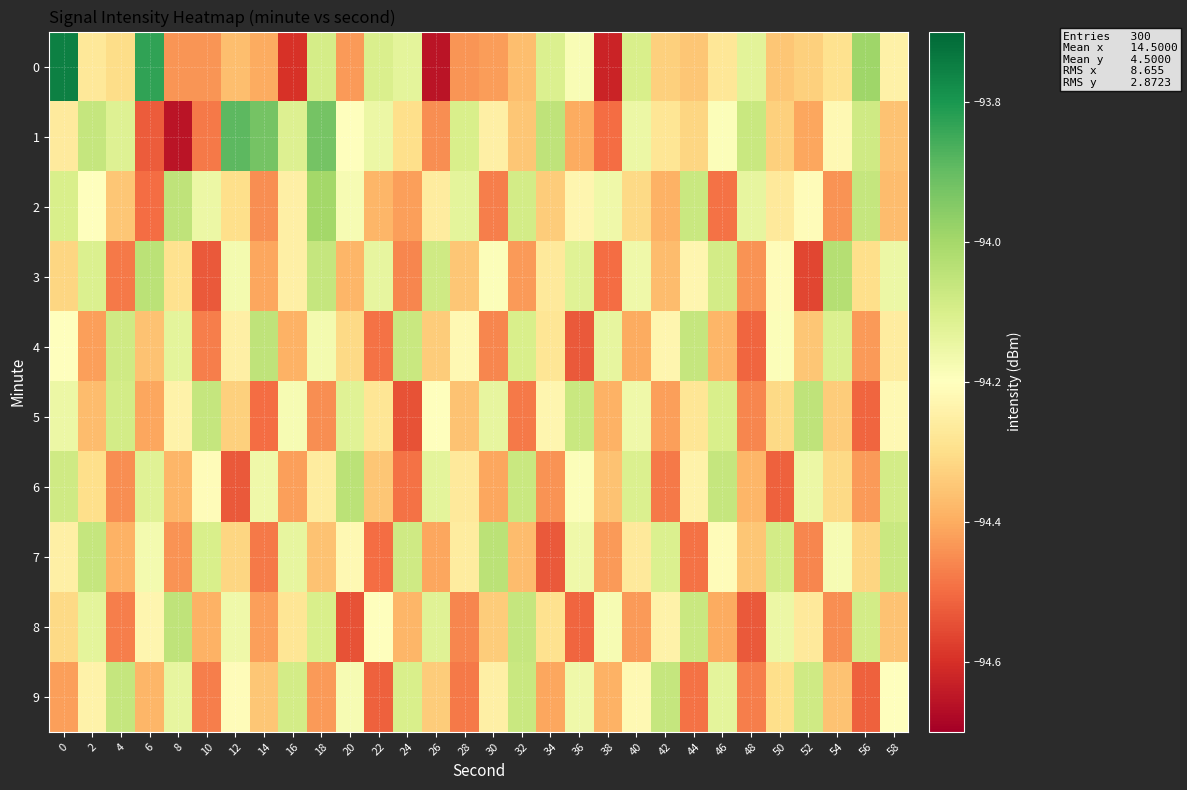

At 32, list the series in order from smallest to largest.

5, 3, 7, 0, 1, 4, 2, 6, 9, 8